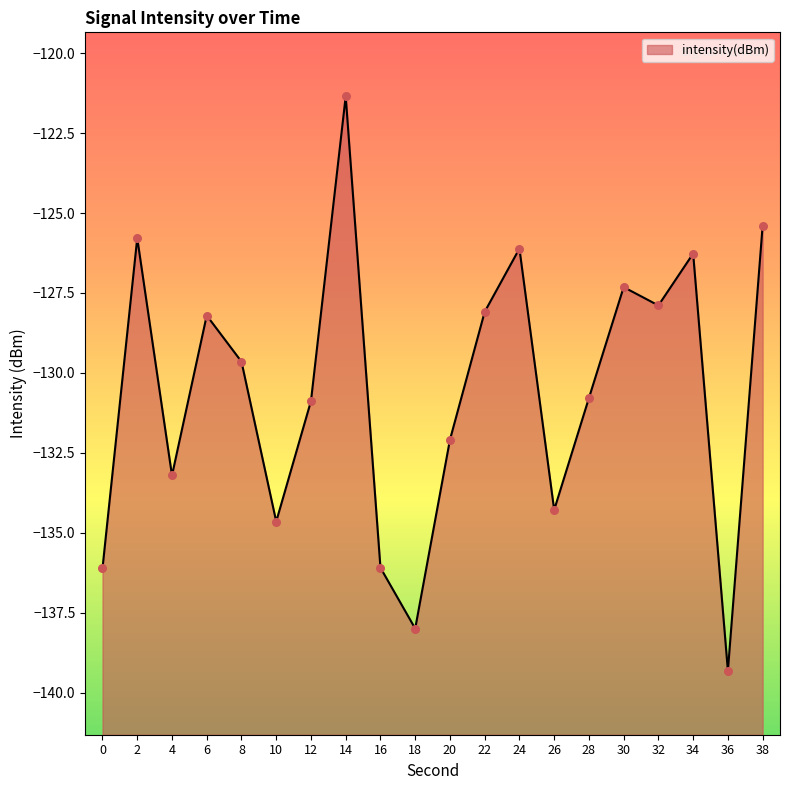

Which has a higher value, 0 or 4?

4